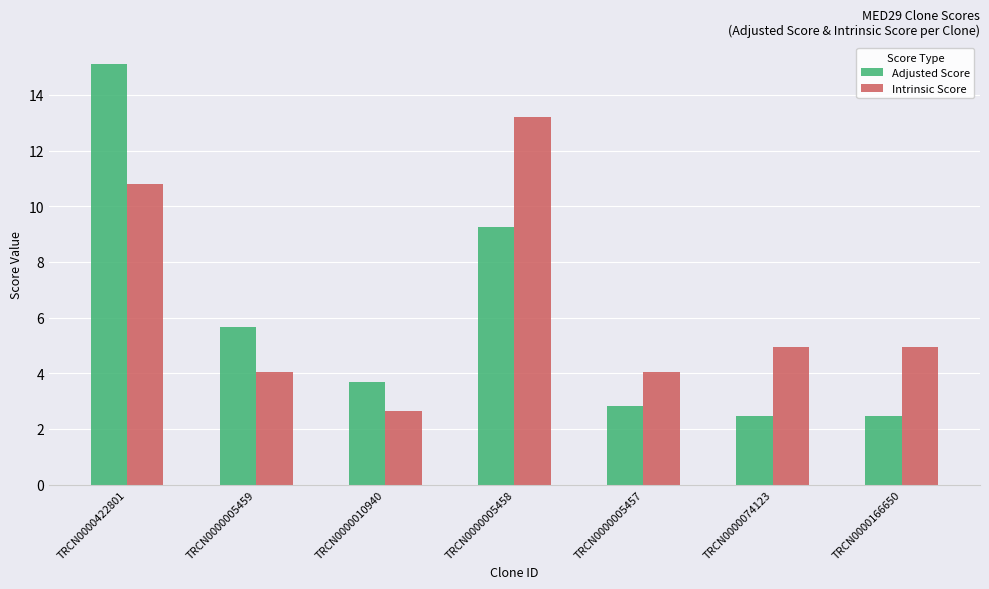

Which series changed the most between TRCN0000005458 and TRCN0000005457?

Intrinsic Score